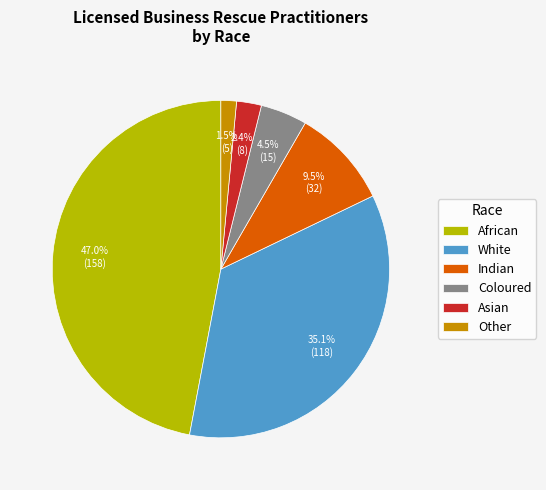

Combined, do Other and Asian account for over 50%?

No